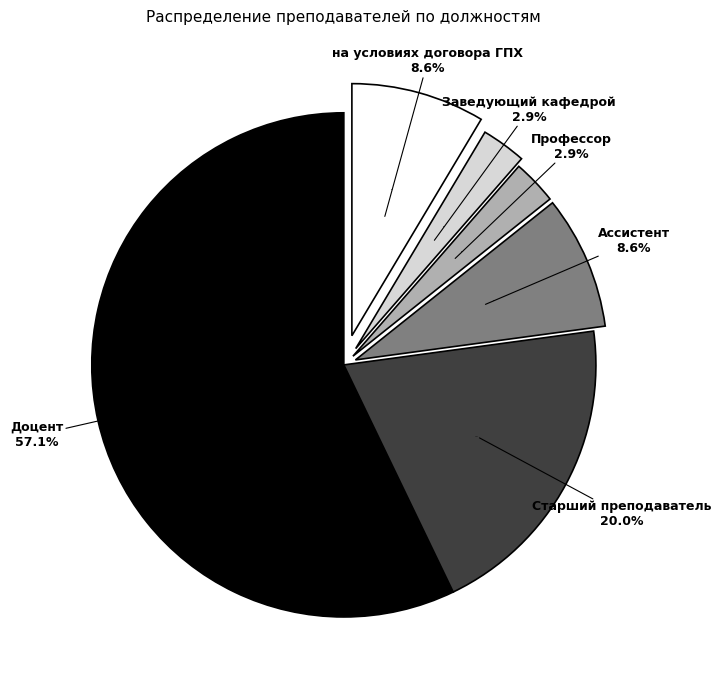

Rank the categories by value from lowest to highest.

Профессор, Заведующий кафедрой, Ассистент, на условиях договора ГПХ, Старший преподаватель, Доцент